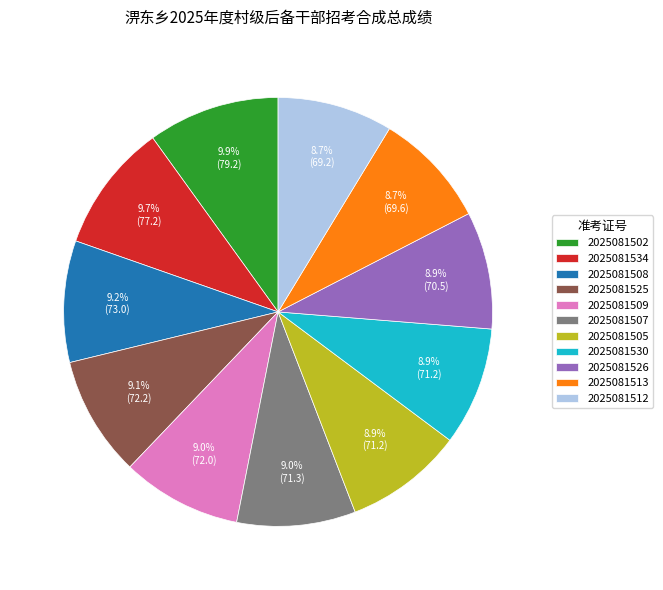

Combined, what portion of the pie is 2025081502 and 2025081534?

19.6%